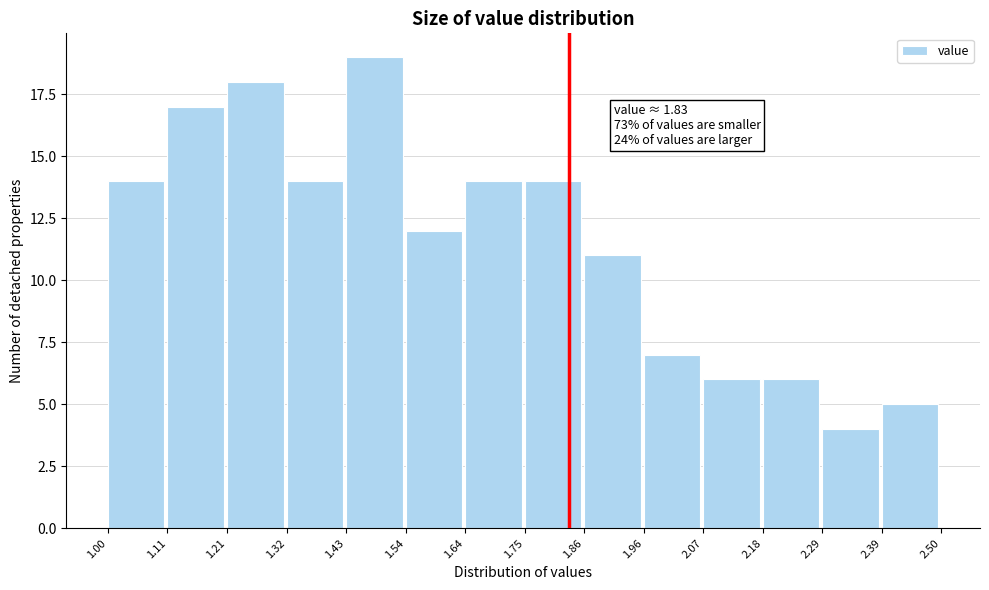

Over which range of the x-axis is the bar tallest?

1.43 to 1.54